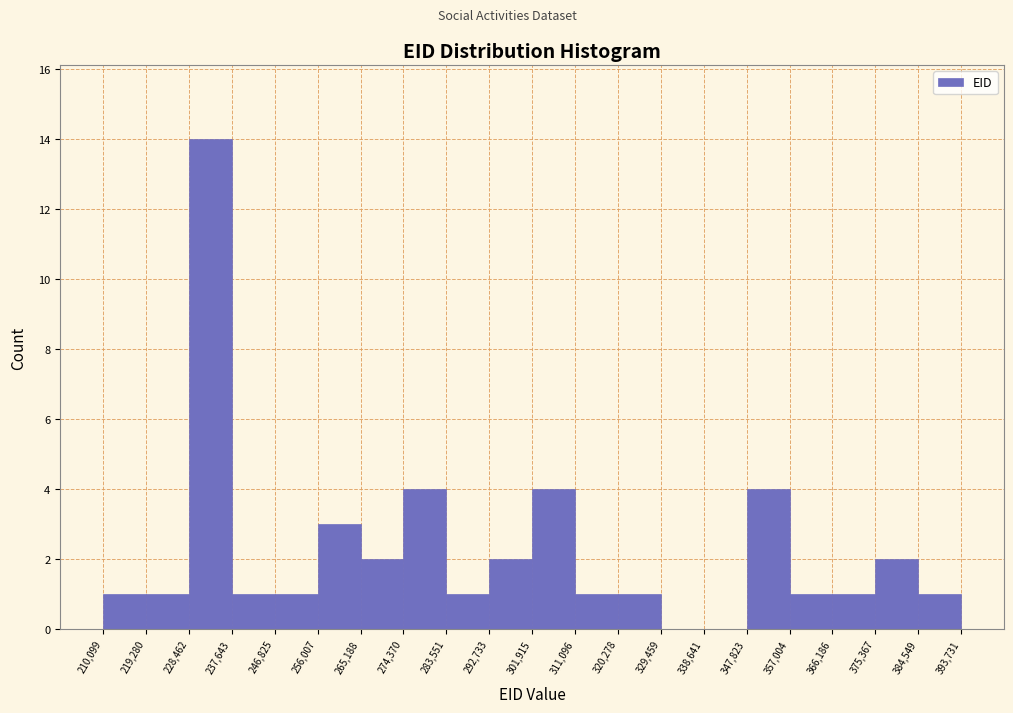

Reading left to right, list every bar in this chart as the range it spans on the x-axis followed by its height. The values are not printed on the chart, so give them approximately, as read against the axis.

210,099 to 219,280: 1
219,280 to 228,462: 1
228,462 to 237,643: 14
237,643 to 246,825: 1
246,825 to 256,007: 1
256,007 to 265,188: 3
265,188 to 274,370: 2
274,370 to 283,551: 4
283,551 to 292,733: 1
292,733 to 301,915: 2
301,915 to 311,096: 4
311,096 to 320,278: 1
320,278 to 329,459: 1
329,459 to 338,641: 0
338,641 to 347,823: 0
347,823 to 357,004: 4
357,004 to 366,186: 1
366,186 to 375,367: 1
375,367 to 384,549: 2
384,549 to 393,731: 1